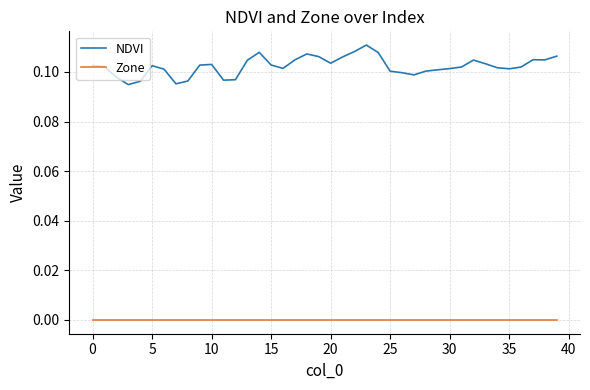

Which series has the largest range (max minus min)?

NDVI